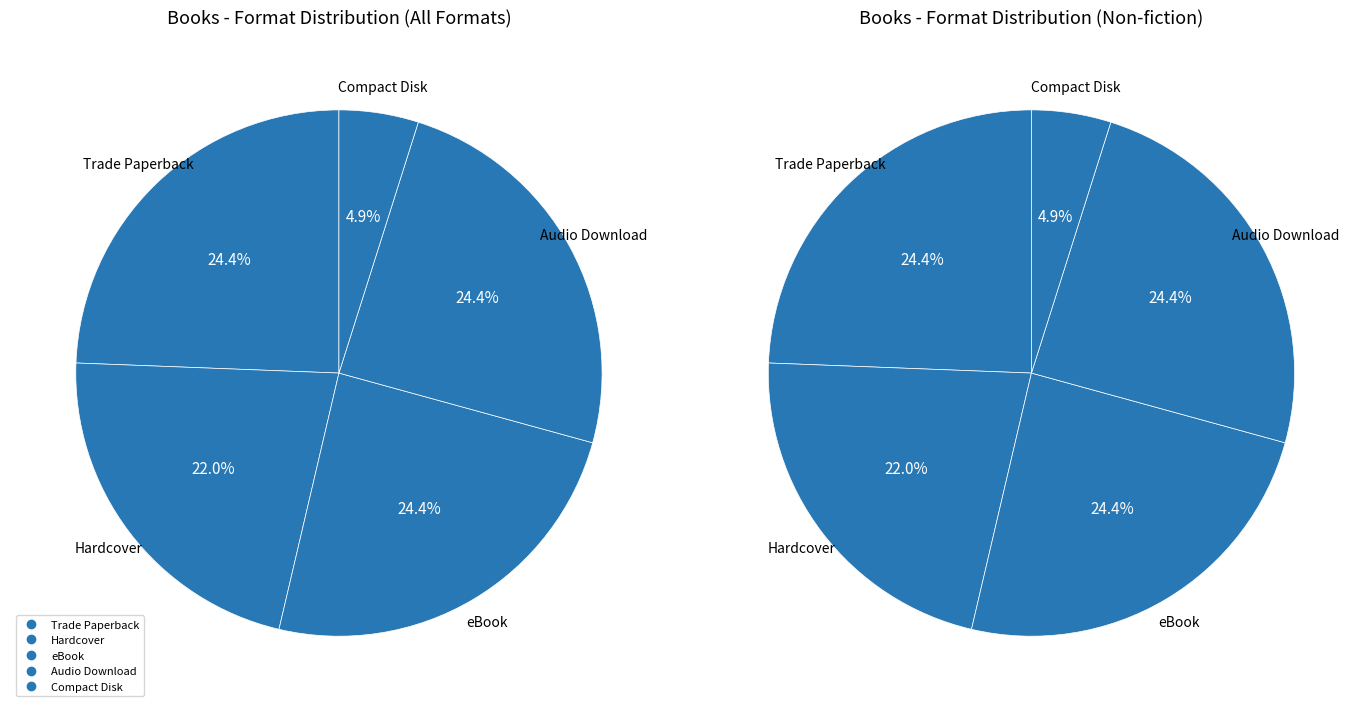

To the nearest percent, what is the average slice percentage?

20%